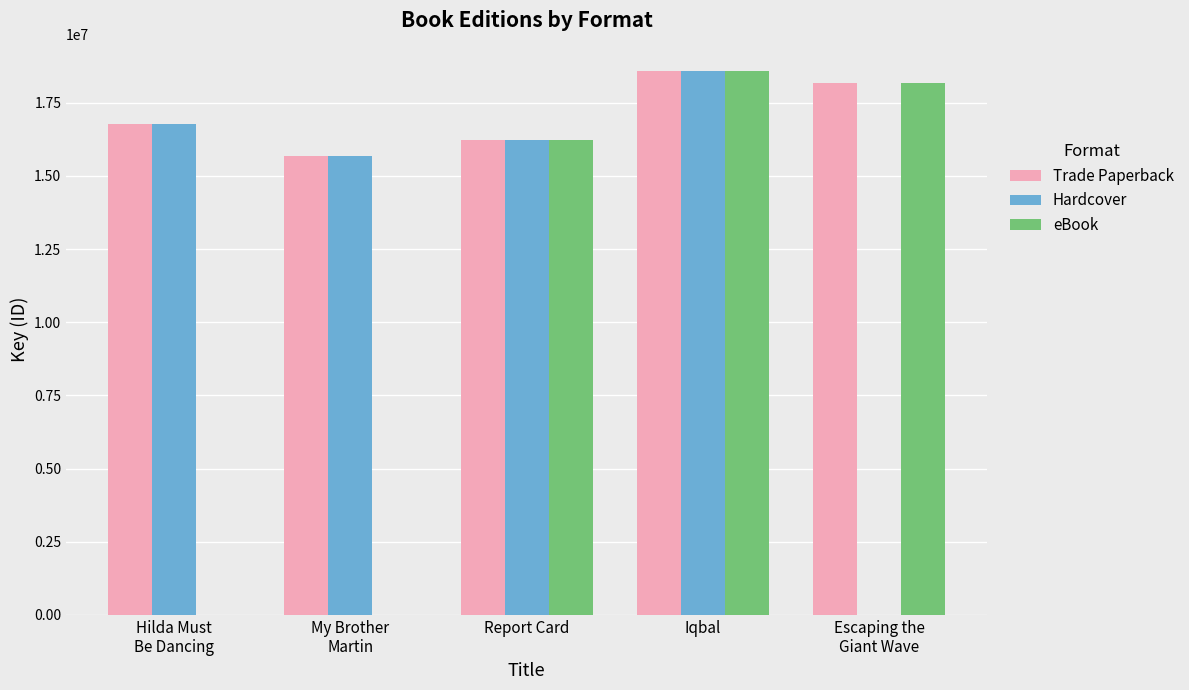

Reading right to left, extract all data points from this chart.

Trade Paperback: 18161122	18586620	16220892	15675890	16754911
Hardcover: 0	18586620	16220892	15675890	16754911
eBook: 18161122	18586620	16220892	0	0